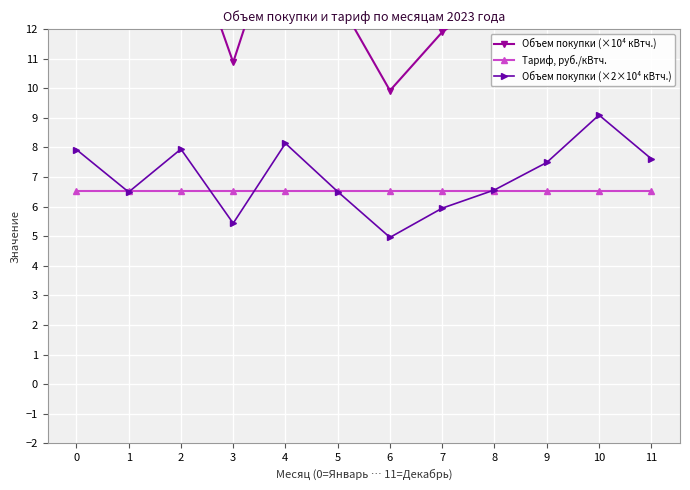

What are all the series names shown in the legend?

Объем покупки (×10⁴ кВтч.), Тариф, руб./кВтч., Объем покупки (×2×10⁴ кВтч.)